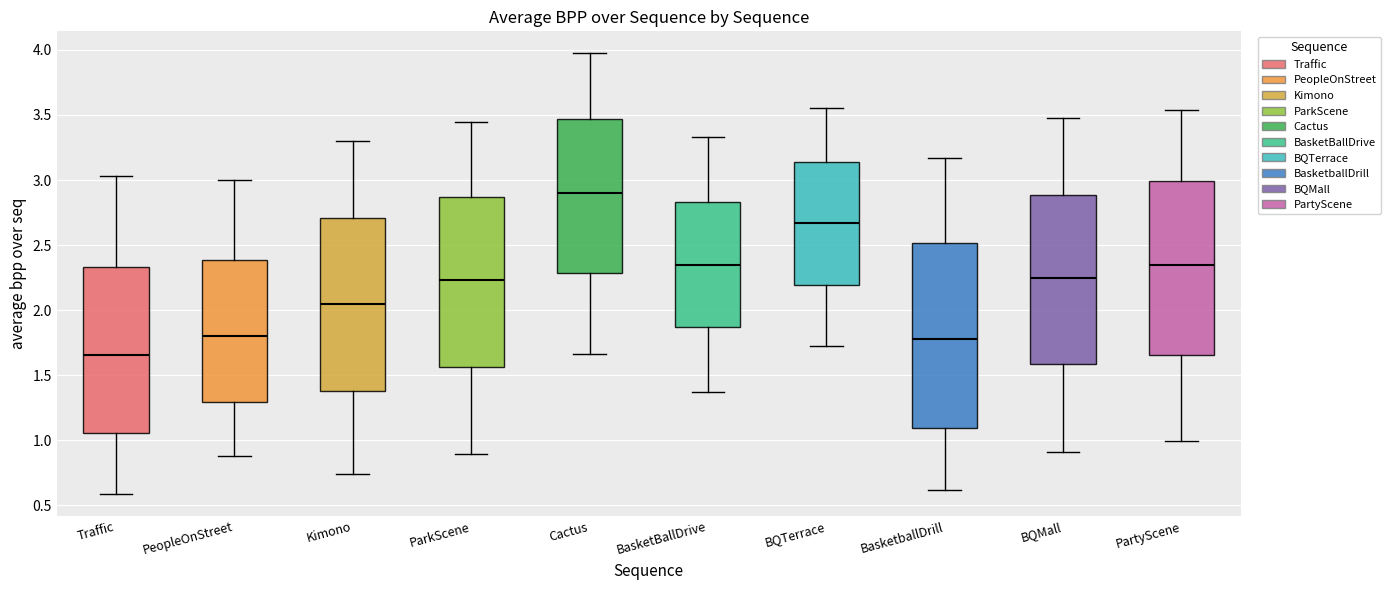

Which box's median line is the lowest?

Traffic